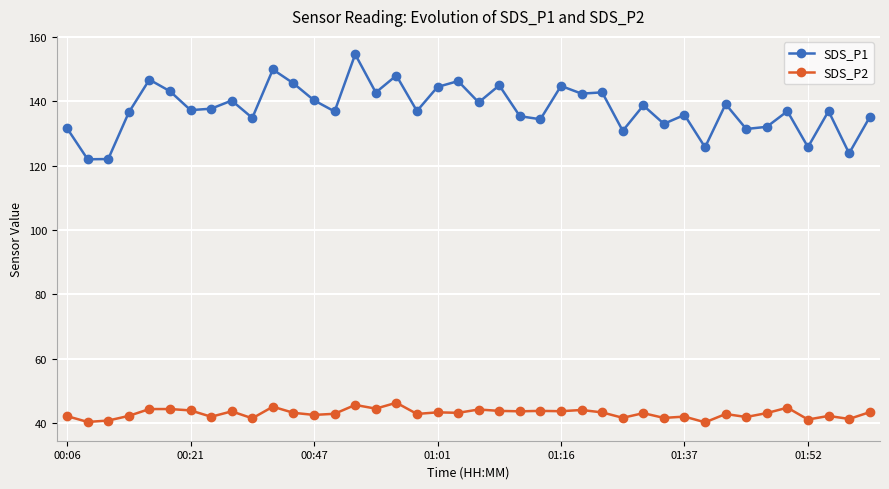

True or false: SDS_P2 and SDS_P1 cross at least once.

False